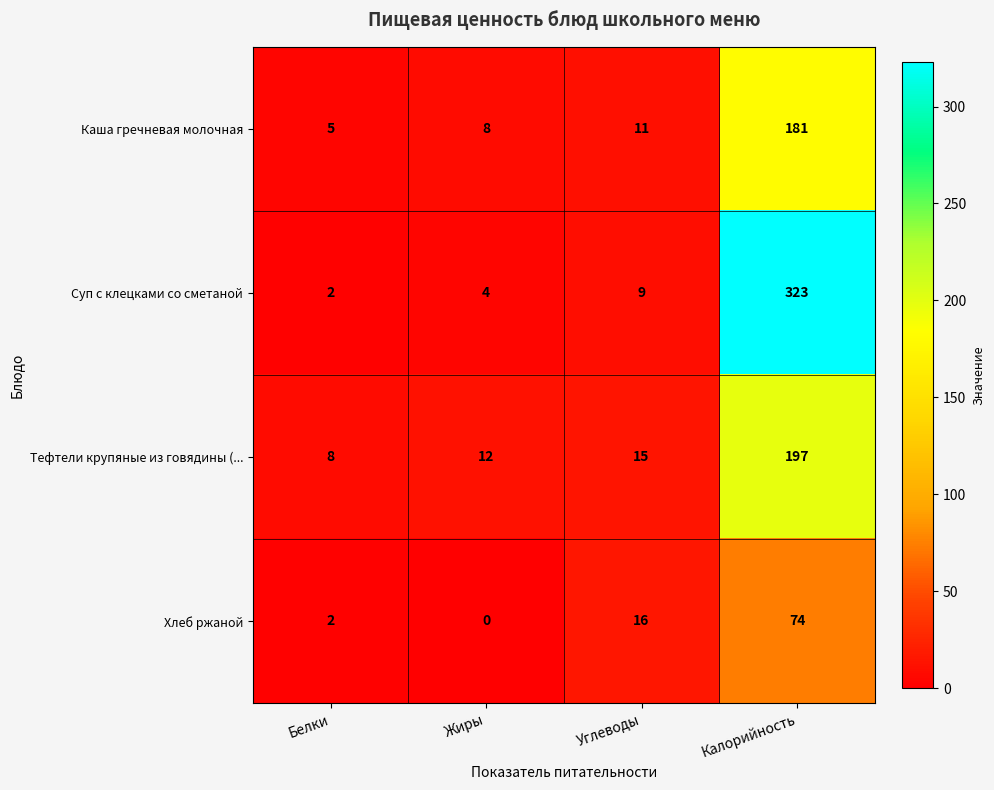

Rank the series by their maximum value, from highest to lowest.

Суп с клецками со сметаной, Тефтели крупяные из говядины (..., Каша гречневая молочная, Хлеб ржаной